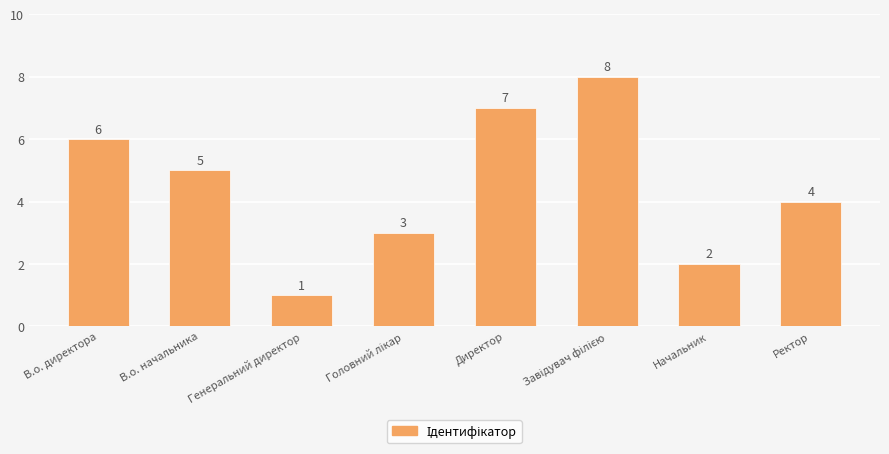

At which label does the data first exceed 5?

В.о. директора